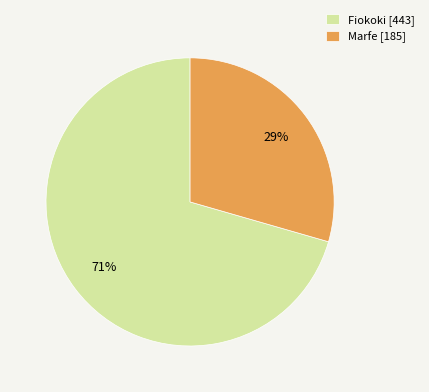

Which category has the smallest portion of the pie?

Marfe